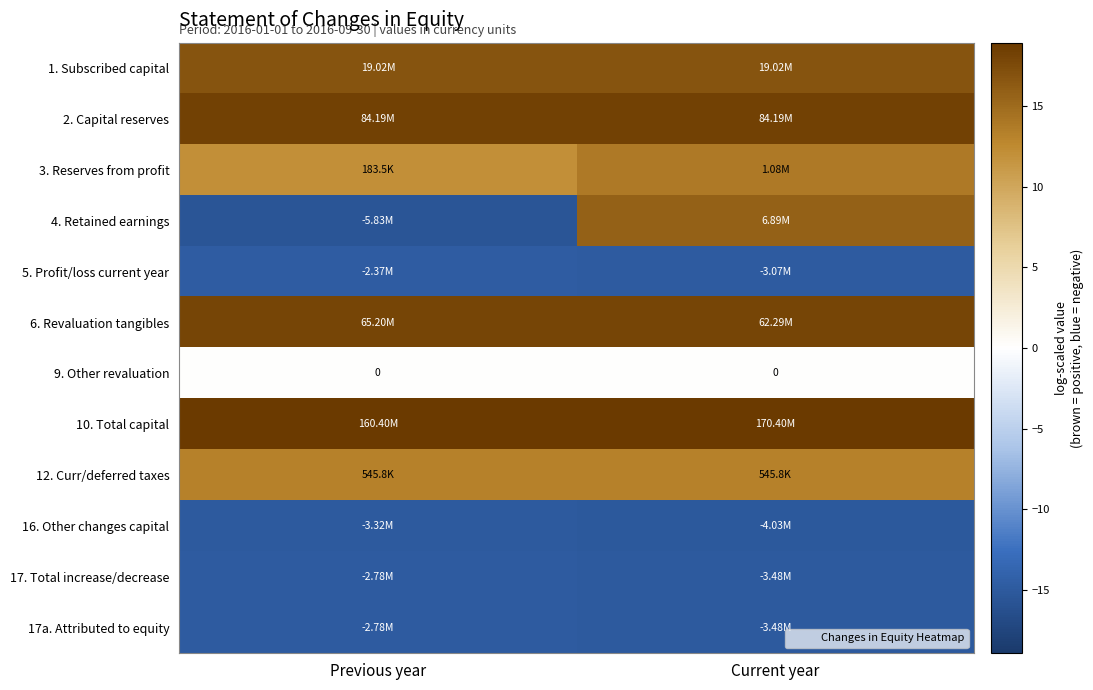

What is the average value of the 3. Reserves from profit series?

13.0